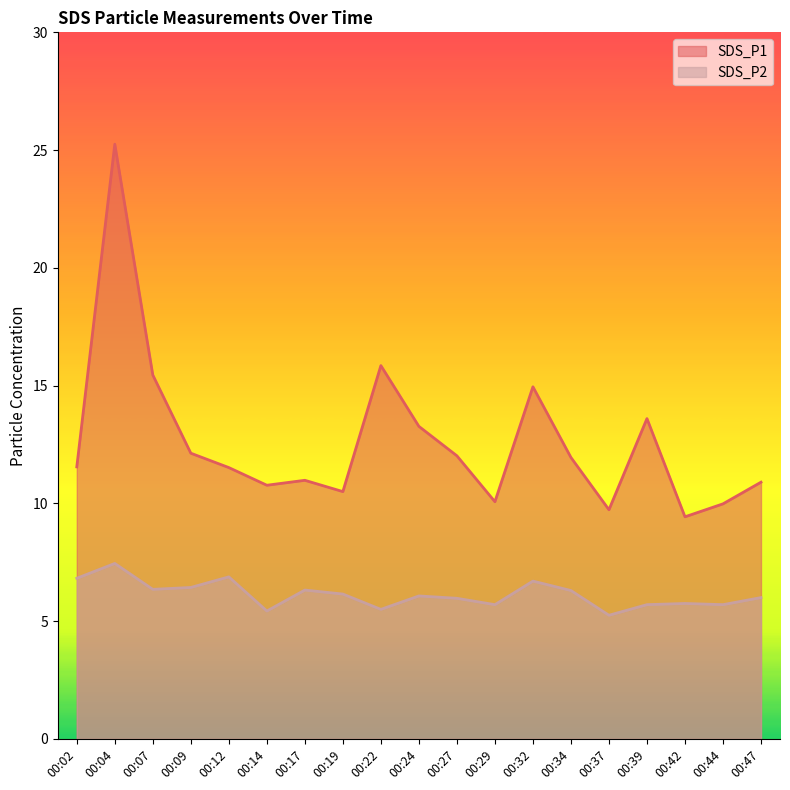

How many data points in SDS_P1 are less than 11?

8